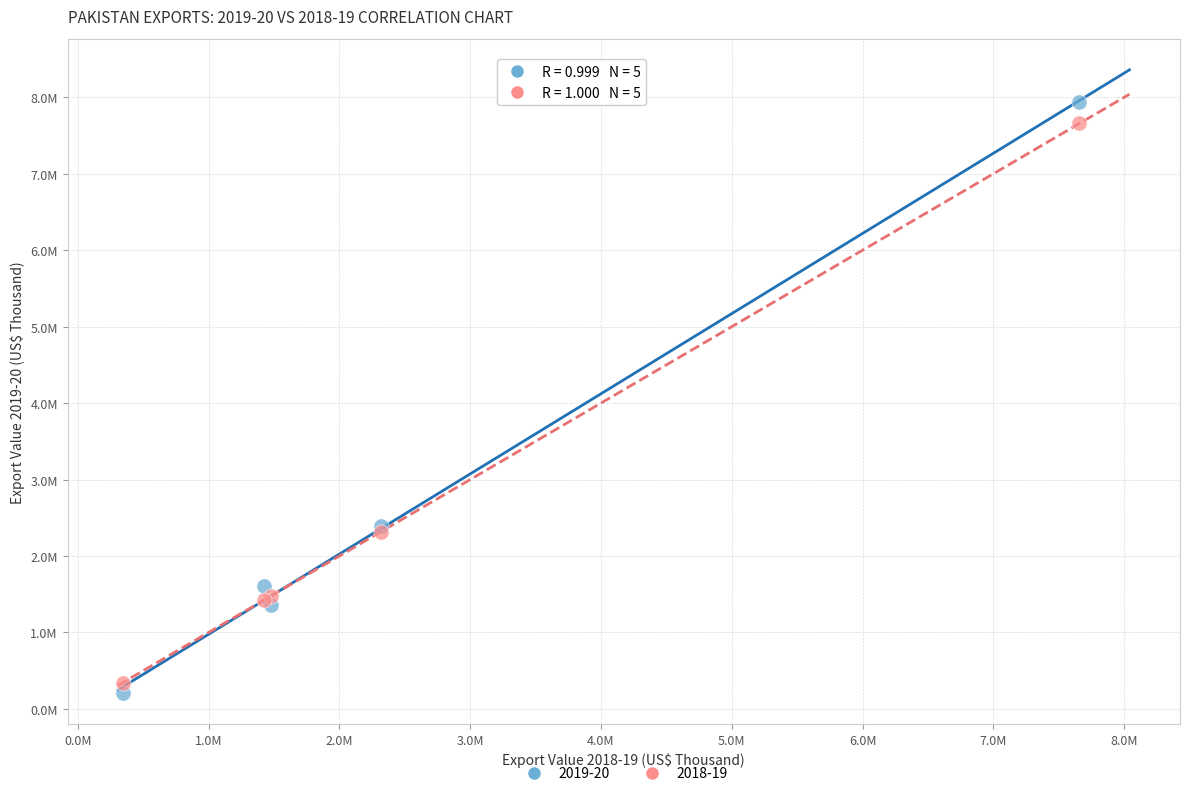

Which series reaches the minimum Y coordinate?

2019-20